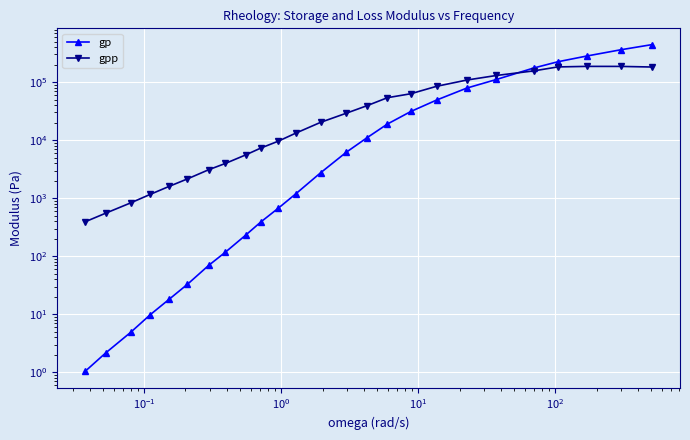

How many times do gp and gpp cross each other?

1